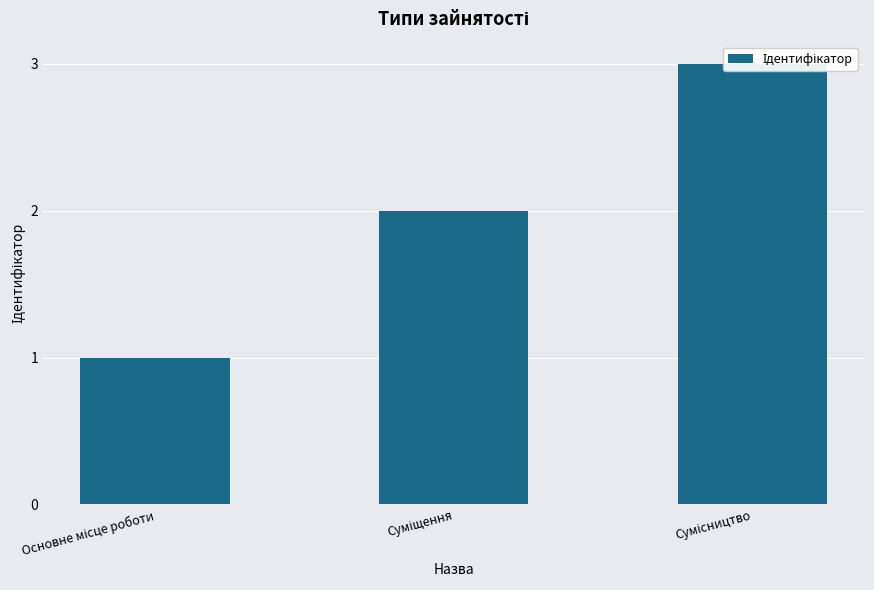

Rank the categories by value from lowest to highest.

Основне місце роботи, Суміщення, Сумісництво